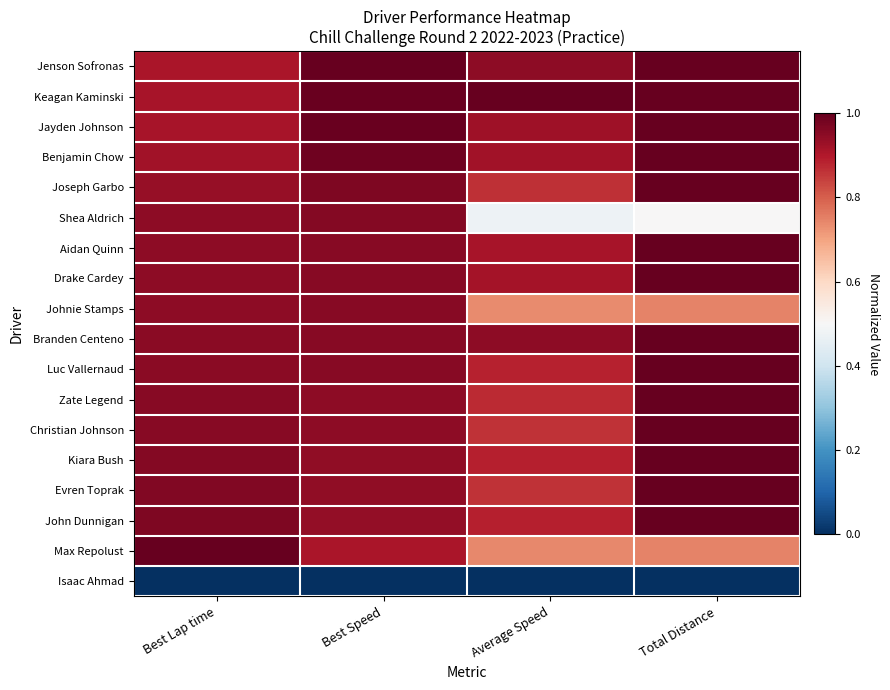

Which series has the largest range (max minus min)?

Shea Aldrich